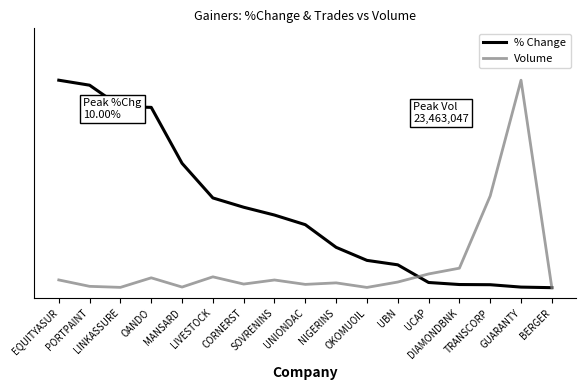

What are all the series names shown in the legend?

% Change, Volume